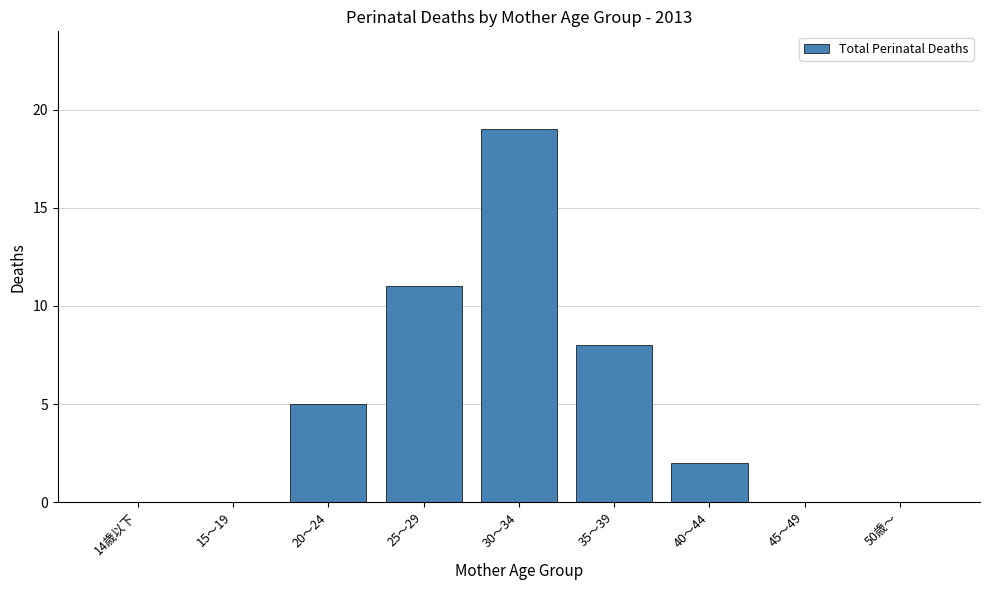

Reading right to left, list all the values displayed in this chart.

50歳～=0	45～49=0	40～44=2	35～39=8	30～34=19	25～29=11	20～24=5	15～19=0	14歳以下=0